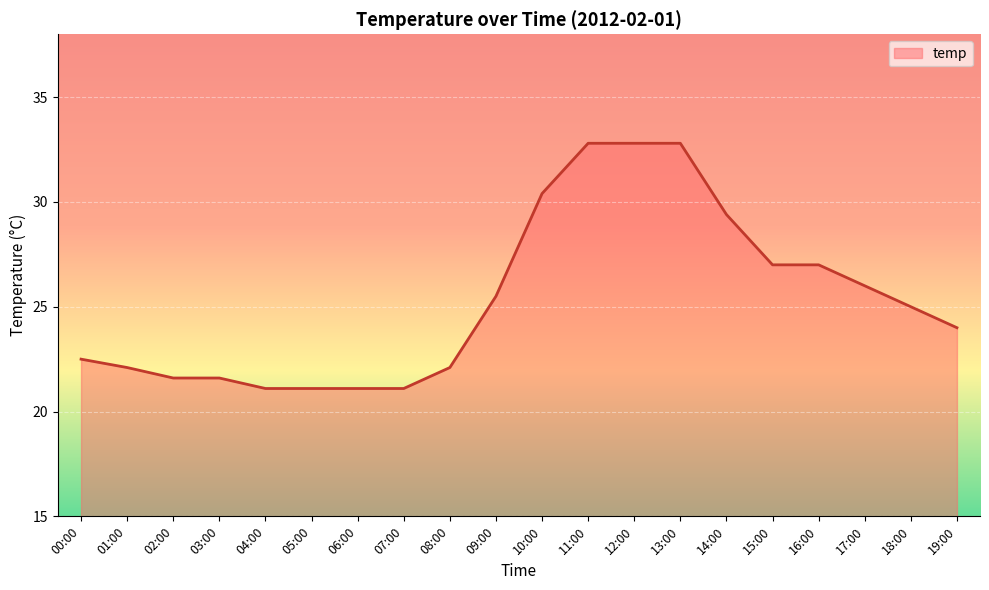

At which label is the value closest to 26?

17:00